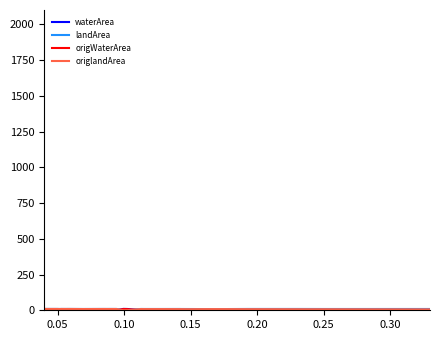

Is this an area chart (filled region under the line)?

No